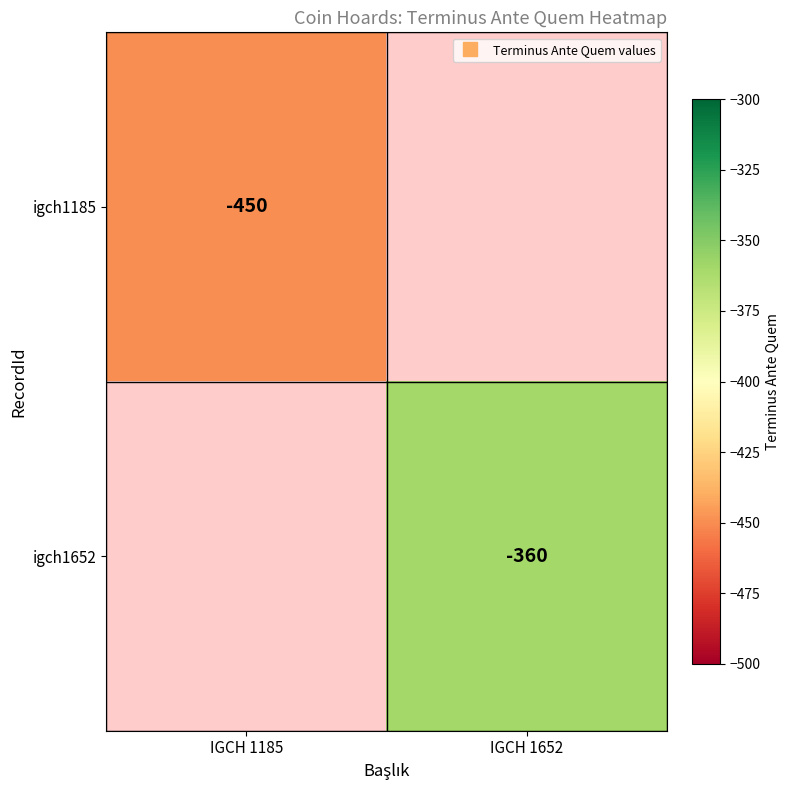

Which series has the largest range (max minus min)?

igch1185